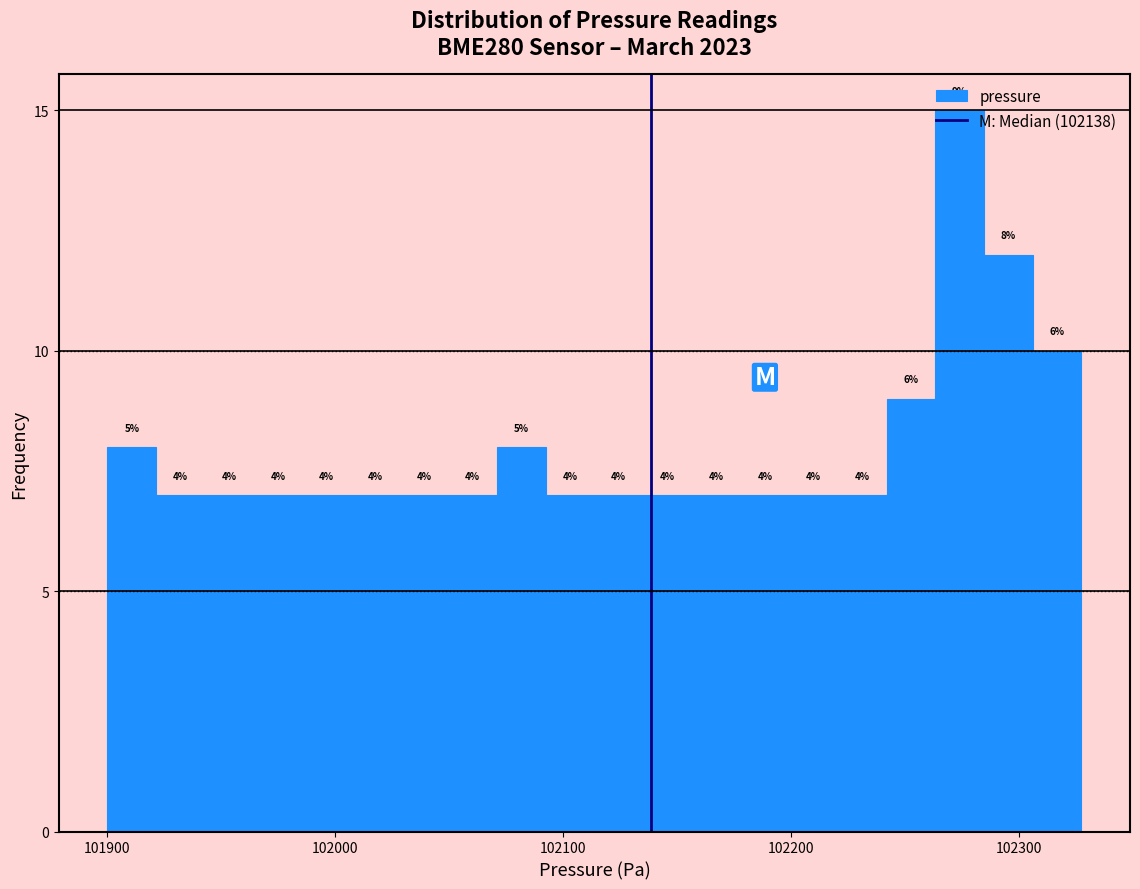

Around what value on the x-axis is the tallest bar? Give the approximate position of its centre, as read against the axis.

102270